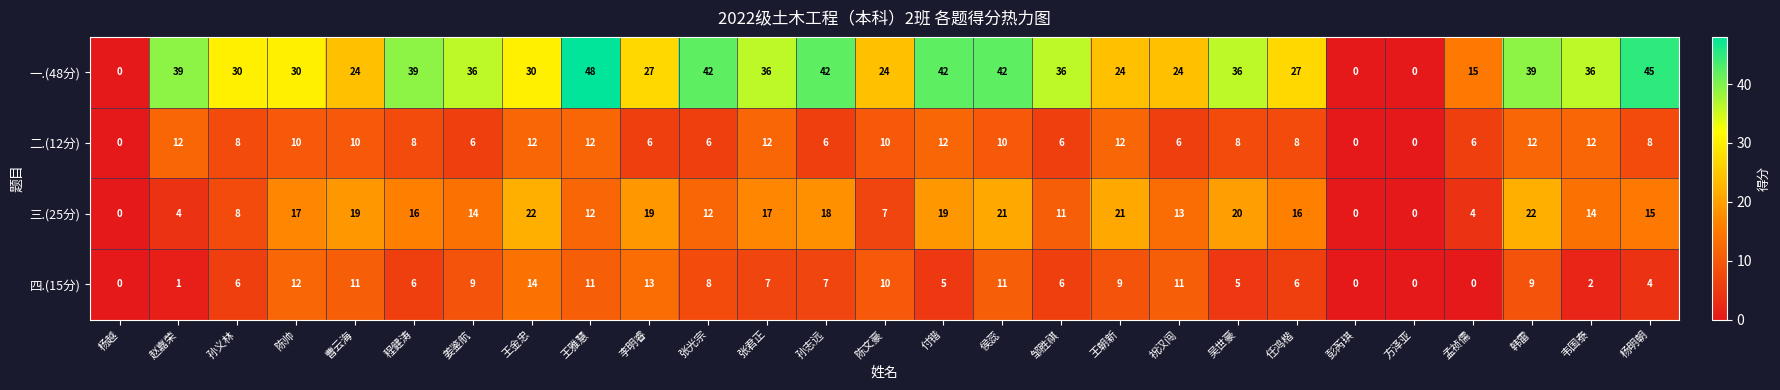

Where does the 四.(15分) series first go above 7?

陈帅